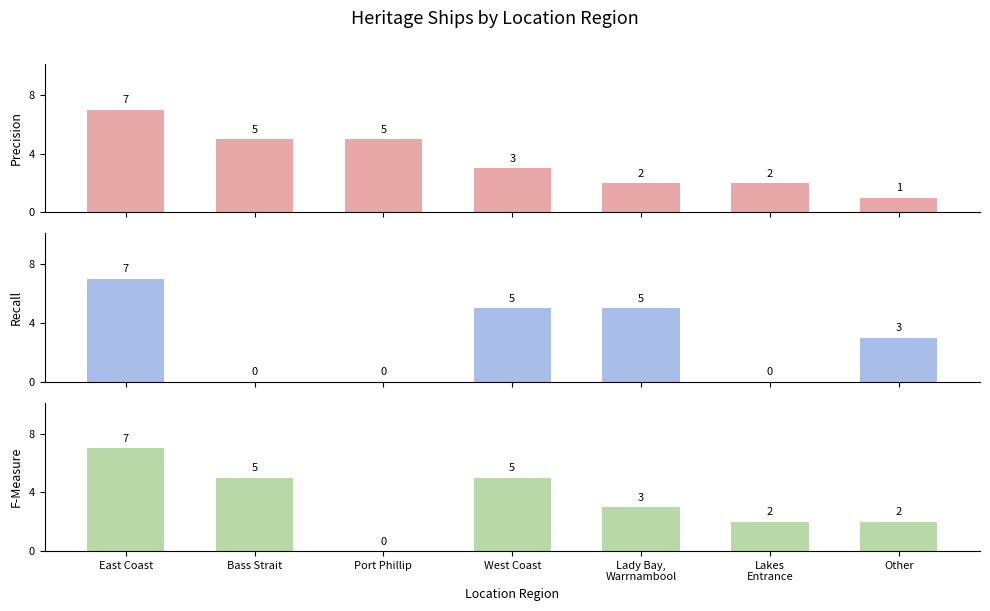

What is the value of the F-Measure bar at the 6th from the left?

2